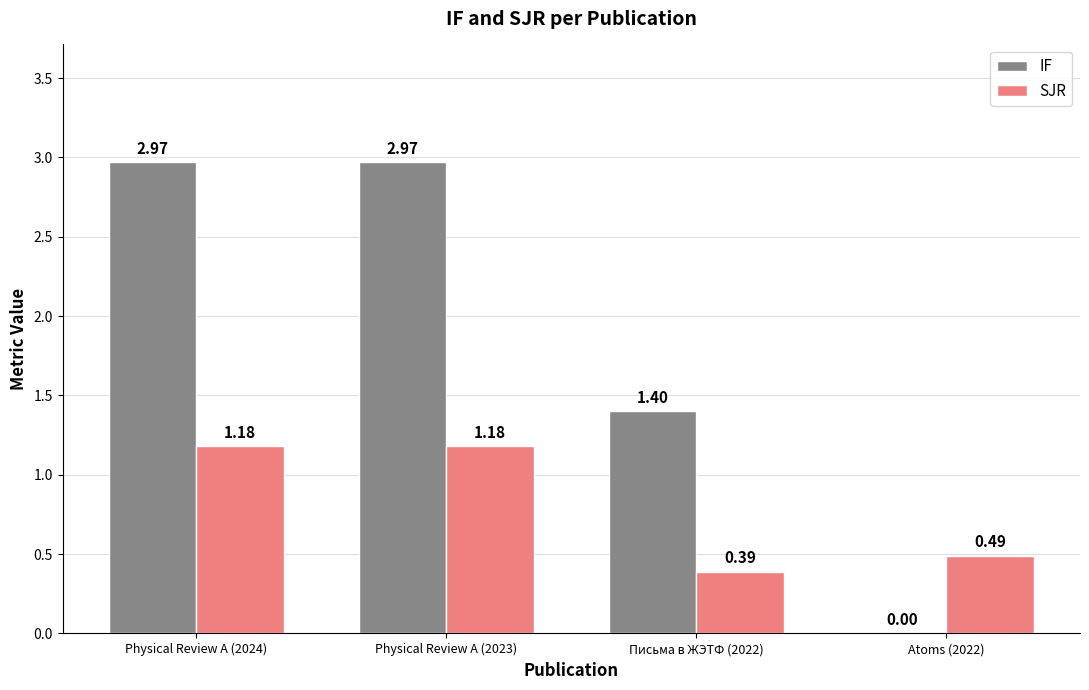

Which series changed the most between Physical Review A (2024) and Письма в ЖЭТФ (2022)?

IF